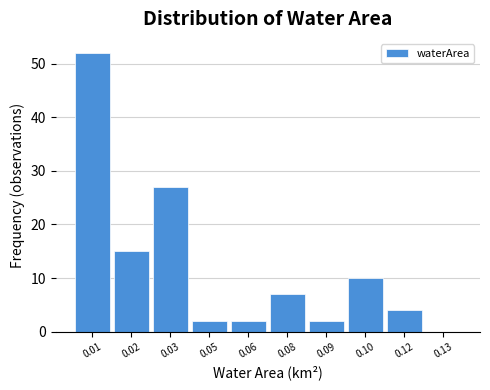

Reading right to left, what are all the values shown in this chart?

0.13=0	0.12=4	0.10=10	0.09=2	0.08=7	0.06=2	0.05=2	0.03=27	0.02=15	0.01=52